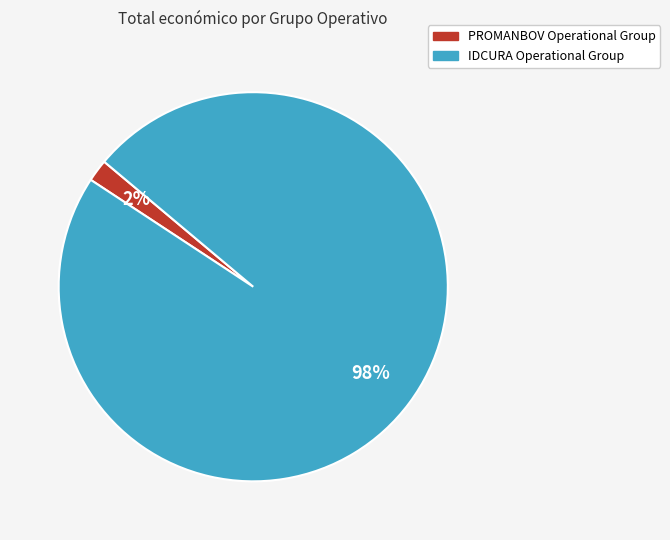

Between PROMANBOV Operational Group and IDCURA Operational Group, which is larger?

IDCURA Operational Group